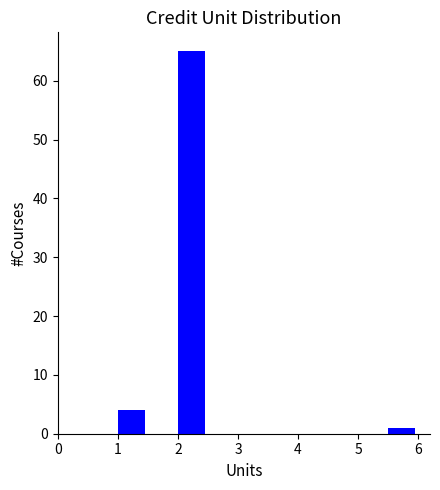

Reading left to right, transcribe this chart: for each bar, give the range it covers on the x-axis and its height. The values are not printed on the chart, so give them approximately, as read against the axis.

1.0 to 1.5: 4
1.5 to 2.0: 0
2.0 to 2.5: 65
2.5 to 3.0: 0
3.0 to 3.5: 0
3.5 to 4.0: 0
4.0 to 4.5: 0
4.5 to 5.0: 0
5.0 to 5.5: 0
5.5 to 6.0: 1